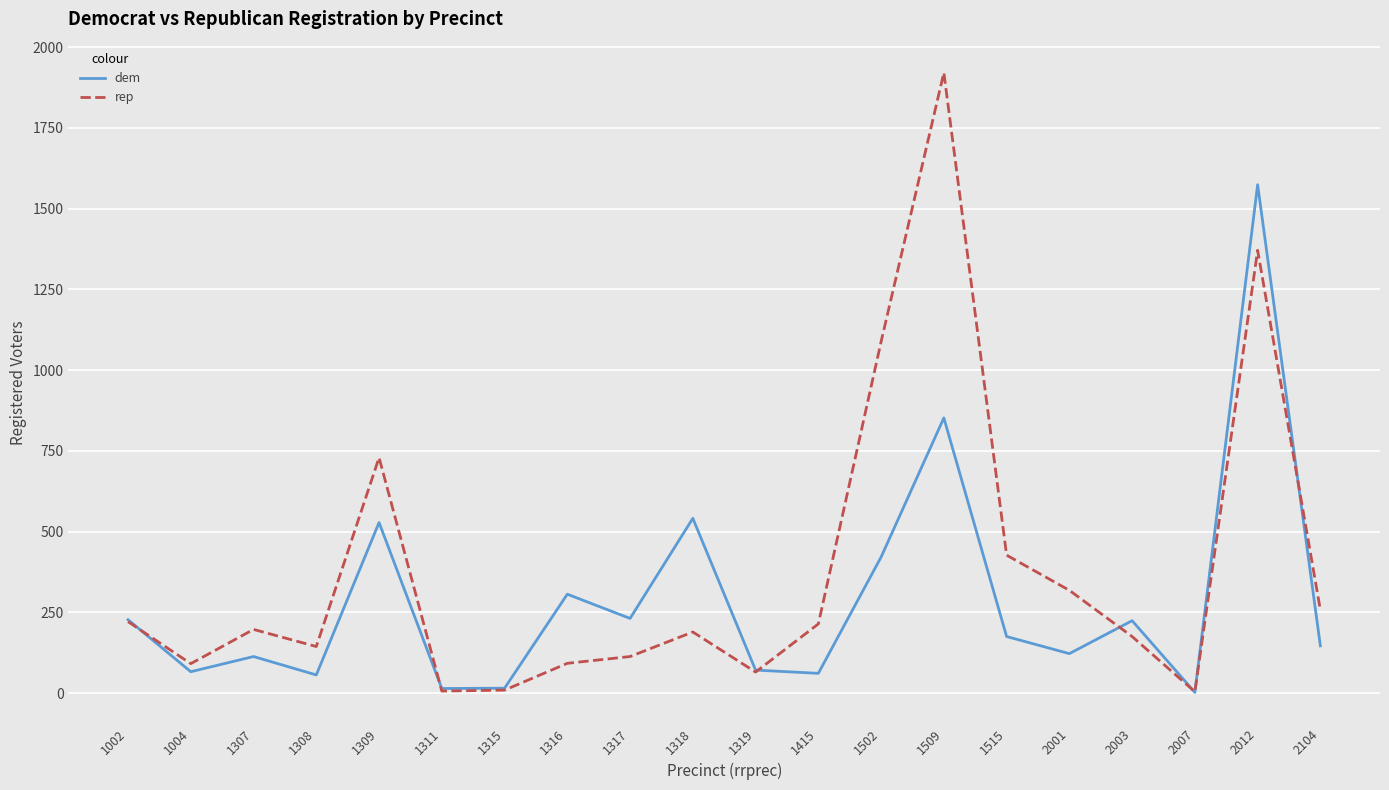

List the series in order of their overall mean, lowest first.

dem, rep